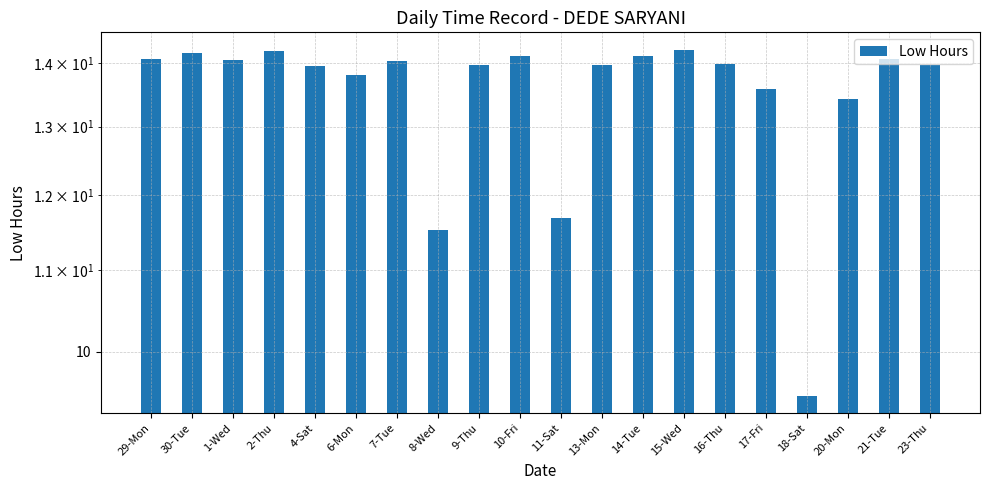

Does the chart contain any negative values?

No